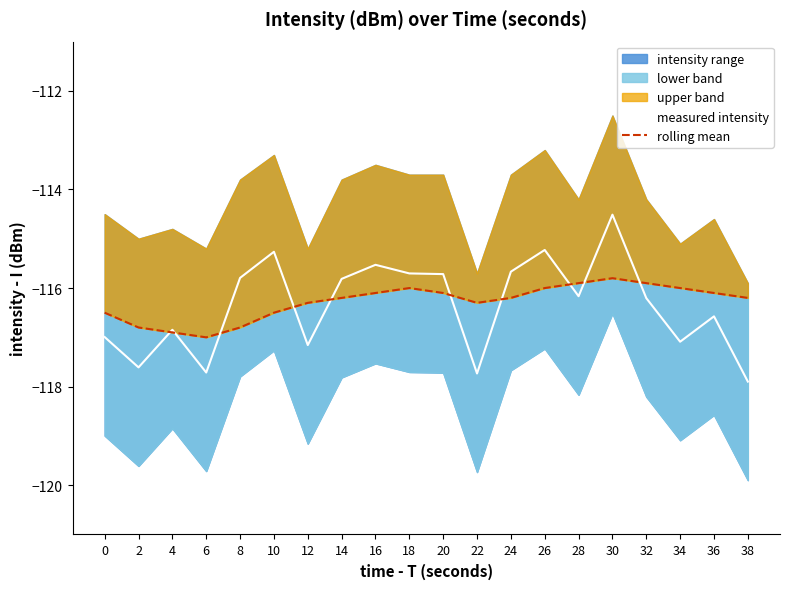

How many data points in measured intensity are less than -116?

11